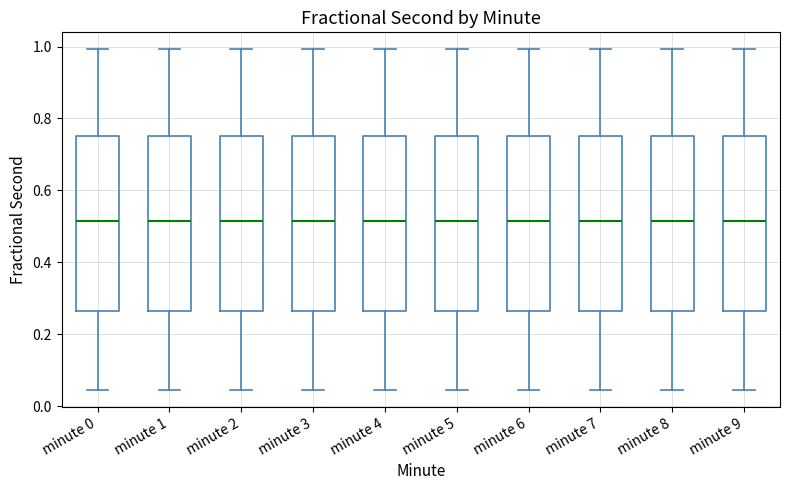

Reading left to right, read every box against the y-axis: the position of its median line, the range the box covers, and the ends of its whiskers. The values are not printed on the chart, so give them approximately, as read against the axis.

minute 0: median 0.52, box 0.26 to 0.76, whiskers 0.04 to 1.00
minute 1: median 0.52, box 0.26 to 0.76, whiskers 0.04 to 1.00
minute 2: median 0.52, box 0.26 to 0.76, whiskers 0.04 to 1.00
minute 3: median 0.52, box 0.26 to 0.76, whiskers 0.04 to 1.00
minute 4: median 0.52, box 0.26 to 0.76, whiskers 0.04 to 1.00
minute 5: median 0.52, box 0.26 to 0.76, whiskers 0.04 to 1.00
minute 6: median 0.52, box 0.26 to 0.76, whiskers 0.04 to 1.00
minute 7: median 0.52, box 0.26 to 0.76, whiskers 0.04 to 1.00
minute 8: median 0.52, box 0.26 to 0.76, whiskers 0.04 to 1.00
minute 9: median 0.52, box 0.26 to 0.76, whiskers 0.04 to 1.00